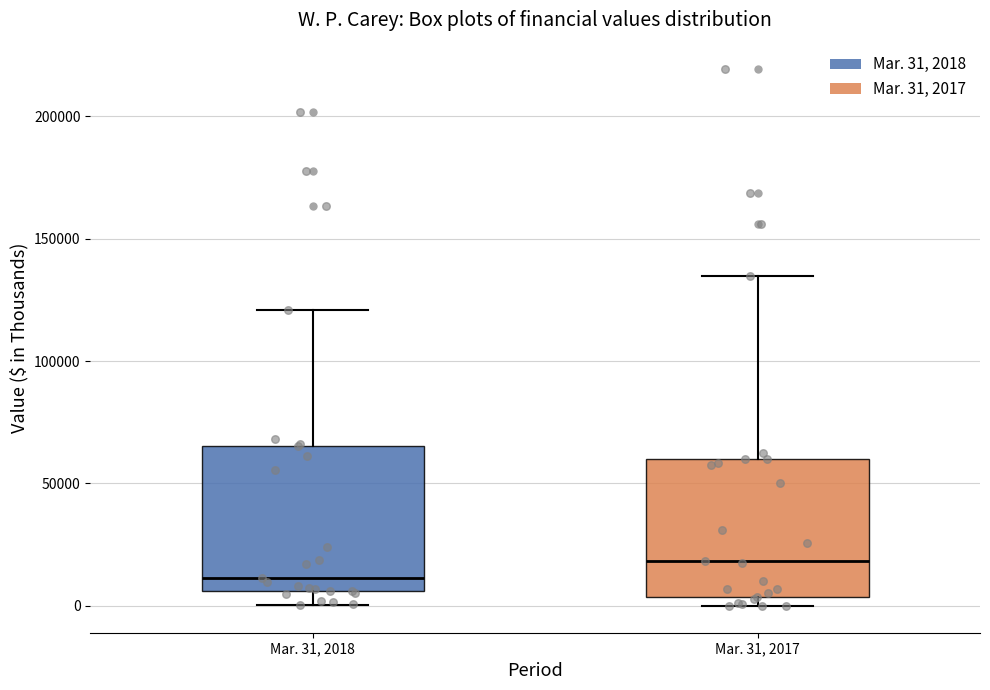

Reading left to right, transcribe this box plot: for each box, give where its median line is, the range the box spans, and where its two whiskers end, as read against the y-axis. The values are not printed on the chart, so give them approximately, as read against the axis.

Mar. 31, 2018: median 10000, box 5000 to 65000, whiskers 0 to 120000
Mar. 31, 2017: median 20000, box 5000 to 60000, whiskers 0 to 135000